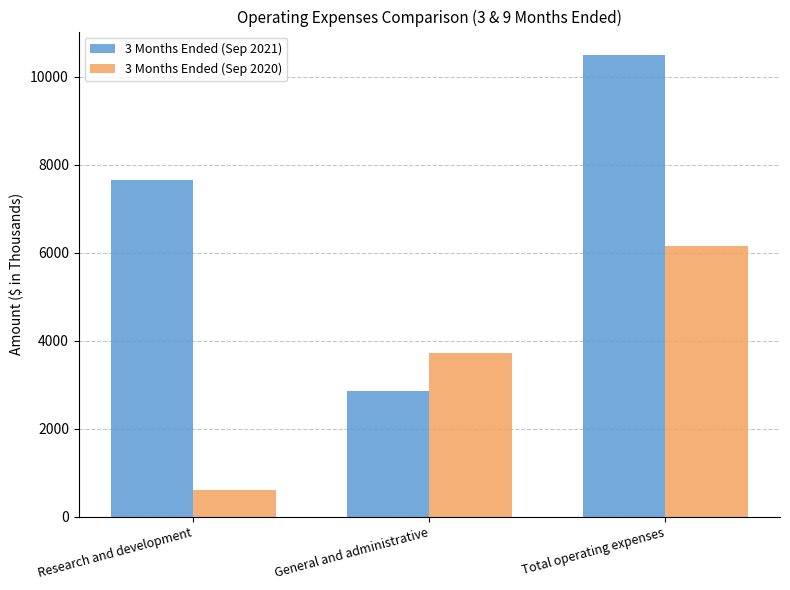

How many groups of bars are there?

3